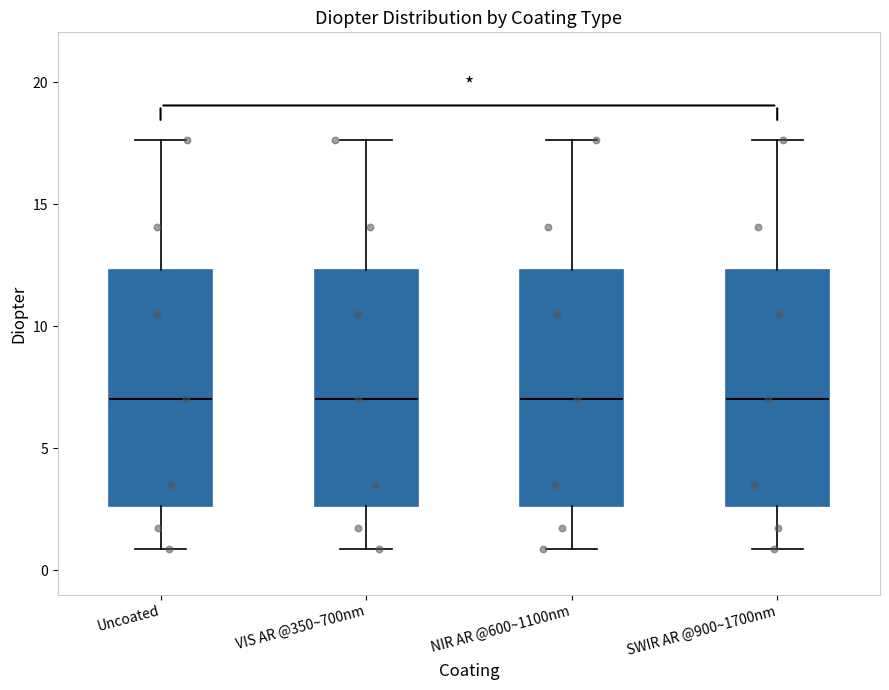

Reading left to right, transcribe this box plot: for each box, give where its median line is, the range the box spans, and where its two whiskers end, as read against the y-axis. The values are not printed on the chart, so give them approximately, as read against the axis.

Uncoated: median 7.0, box 2.5 to 12.5, whiskers 1.0 to 17.5
VIS AR @350~700nm: median 7.0, box 2.5 to 12.5, whiskers 1.0 to 17.5
NIR AR @600~1100nm: median 7.0, box 2.5 to 12.5, whiskers 1.0 to 17.5
SWIR AR @900~1700nm: median 7.0, box 2.5 to 12.5, whiskers 1.0 to 17.5